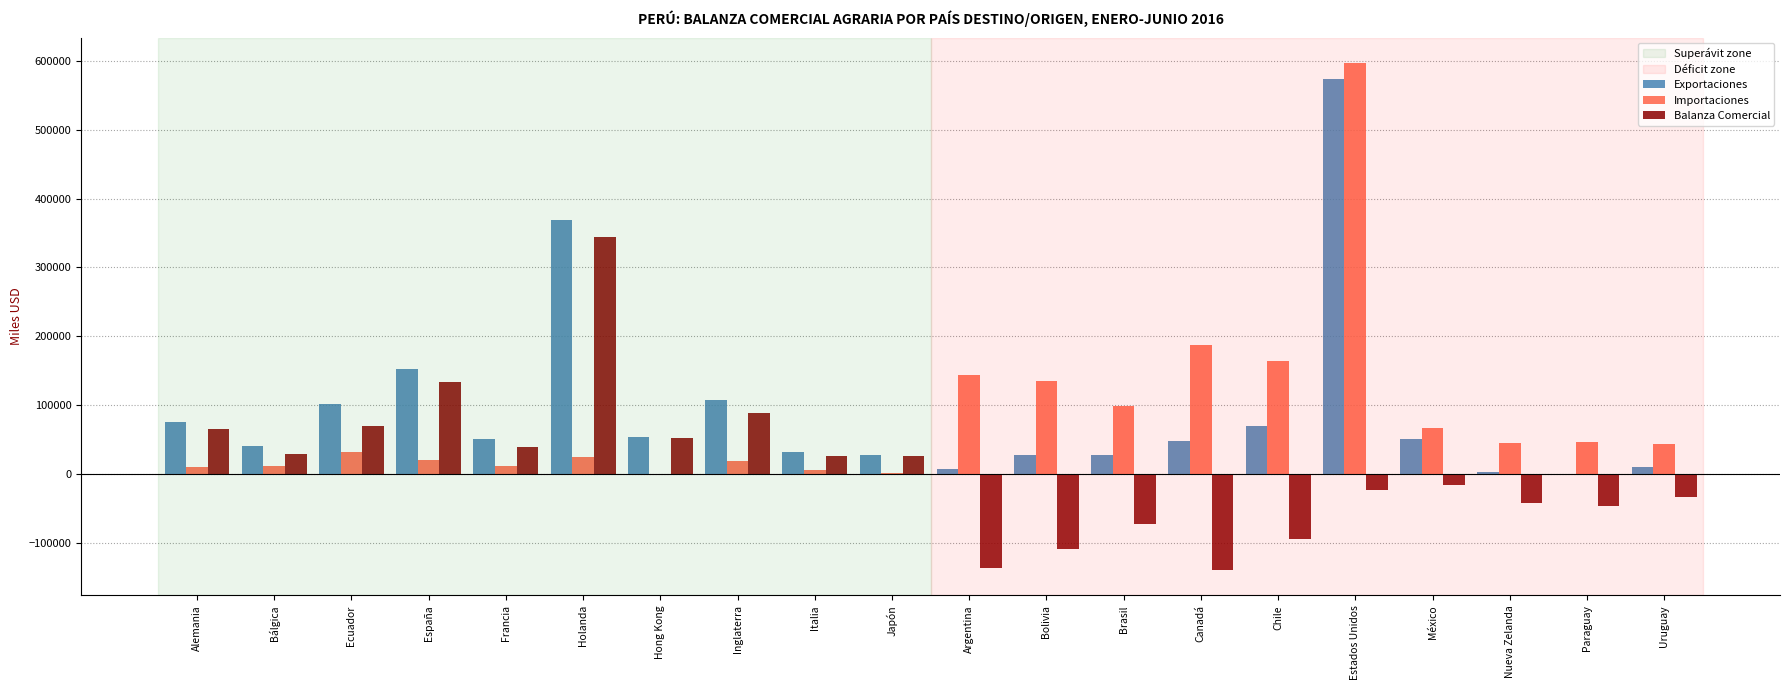

The Importaciones series shows 45010.2 at Nueva Zelanda. True or false?

True